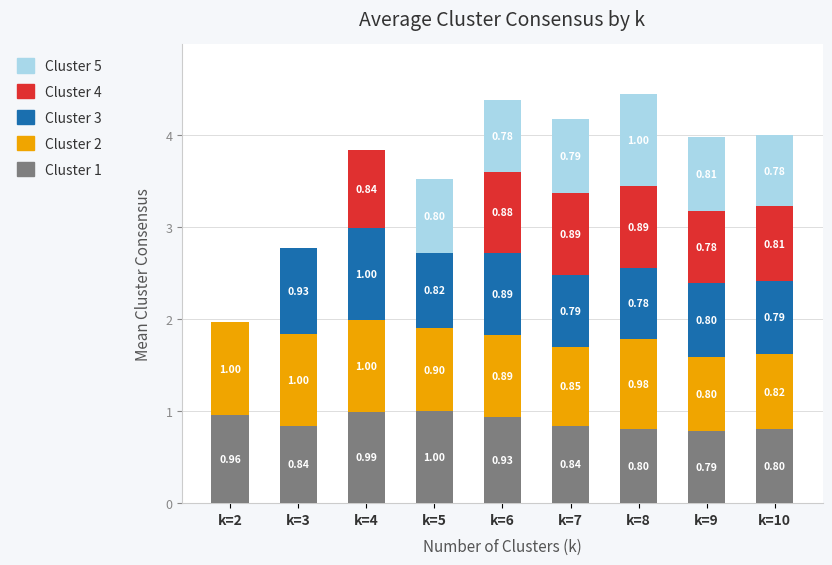

What is the total value across all series at k=5?

3.5